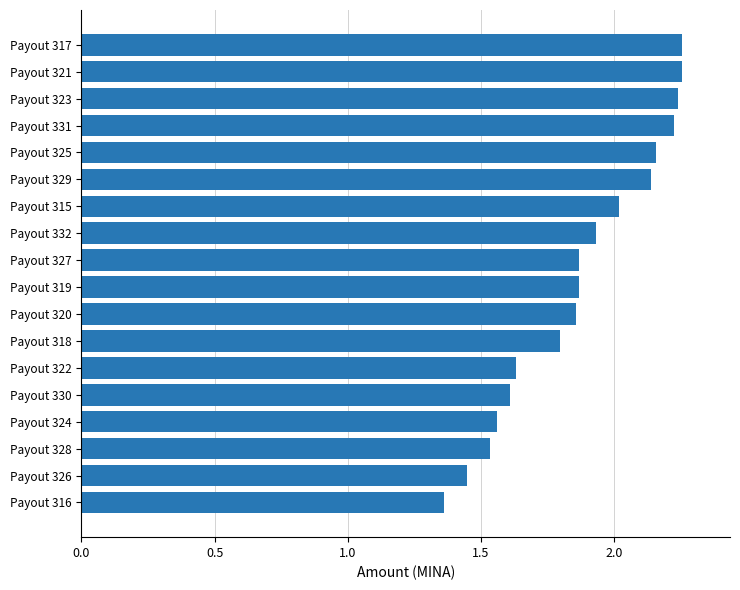

The value at Payout 322 is 2.4. True or false?

False